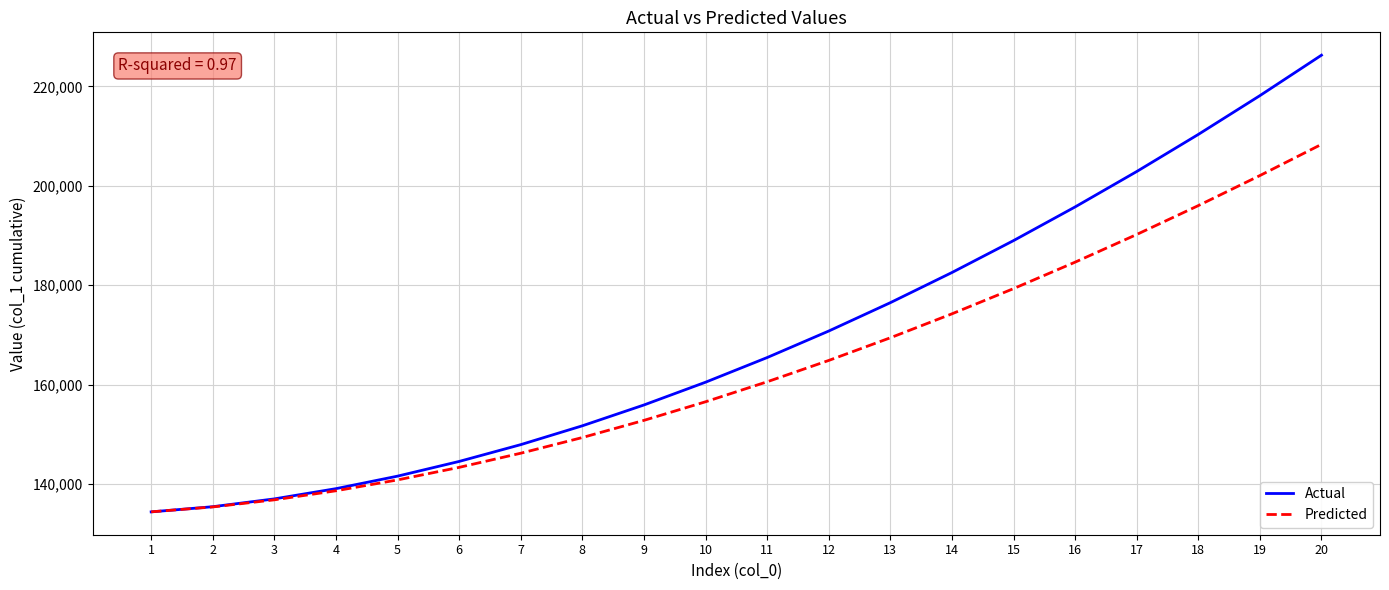

What is the minimum value shown in the chart?

134420